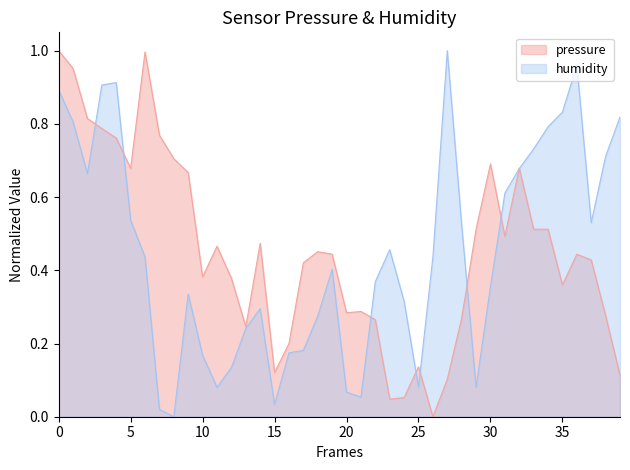

What is the maximum value shown in the chart?

1.0